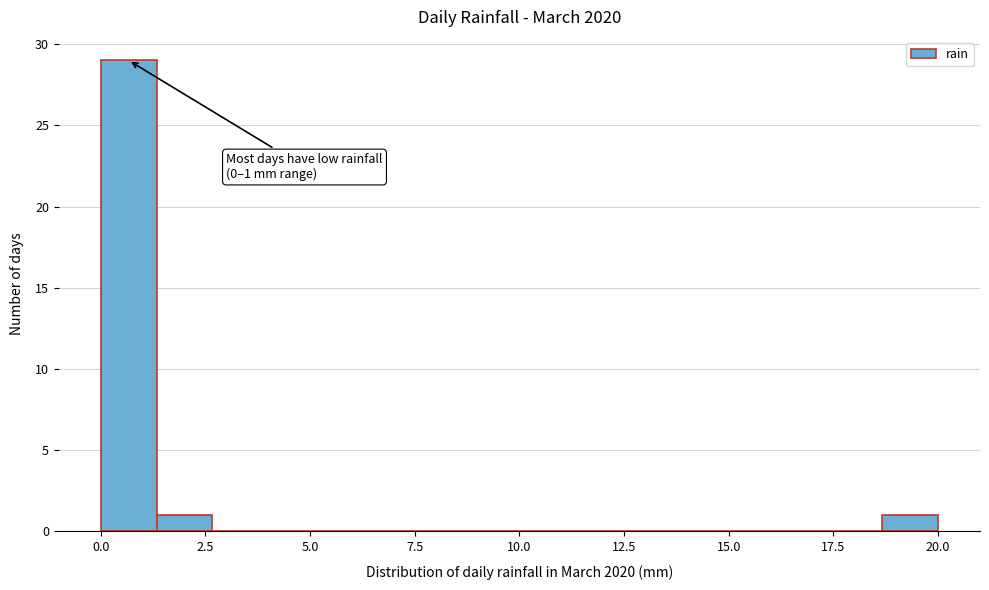

Read against the x-axis, roughly where is the centre of the tallest bar?

0.5